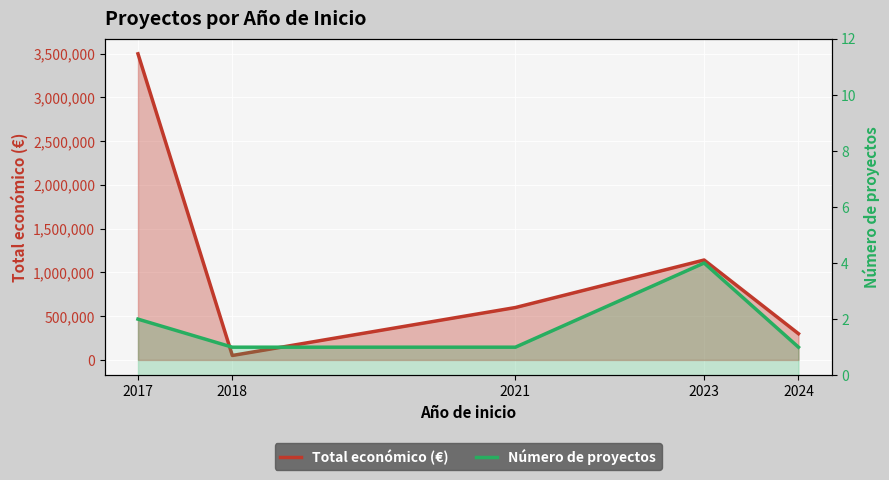

What is the sum of the Total económico (€) values at 2018 and 2024?

350922